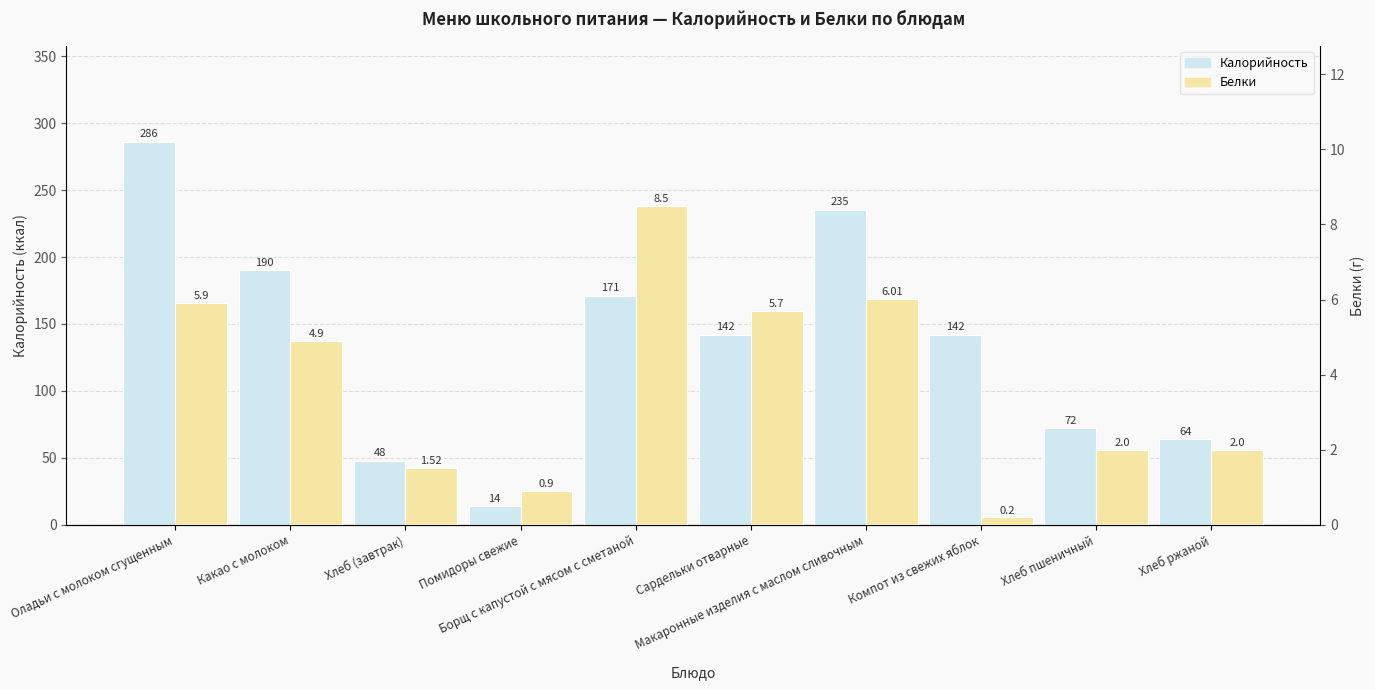

How many groups of bars are there?

10